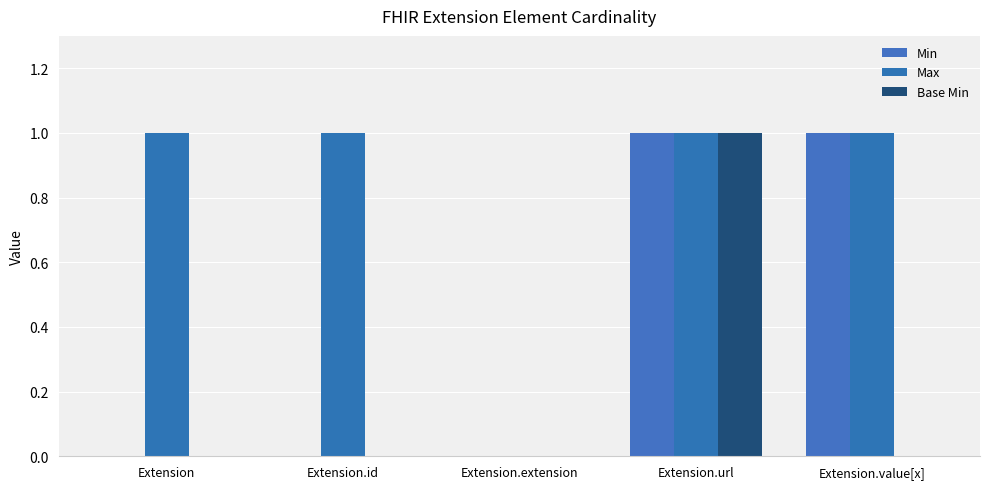

Does the chart contain stacked bars?

No